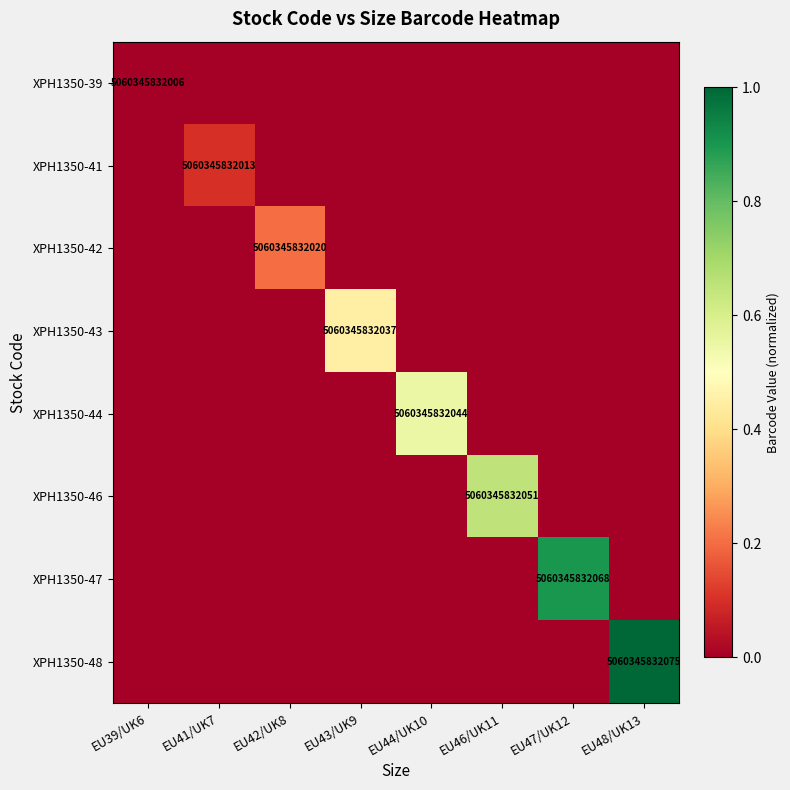

At which category is the sum across all series the highest?

EU48/UK13